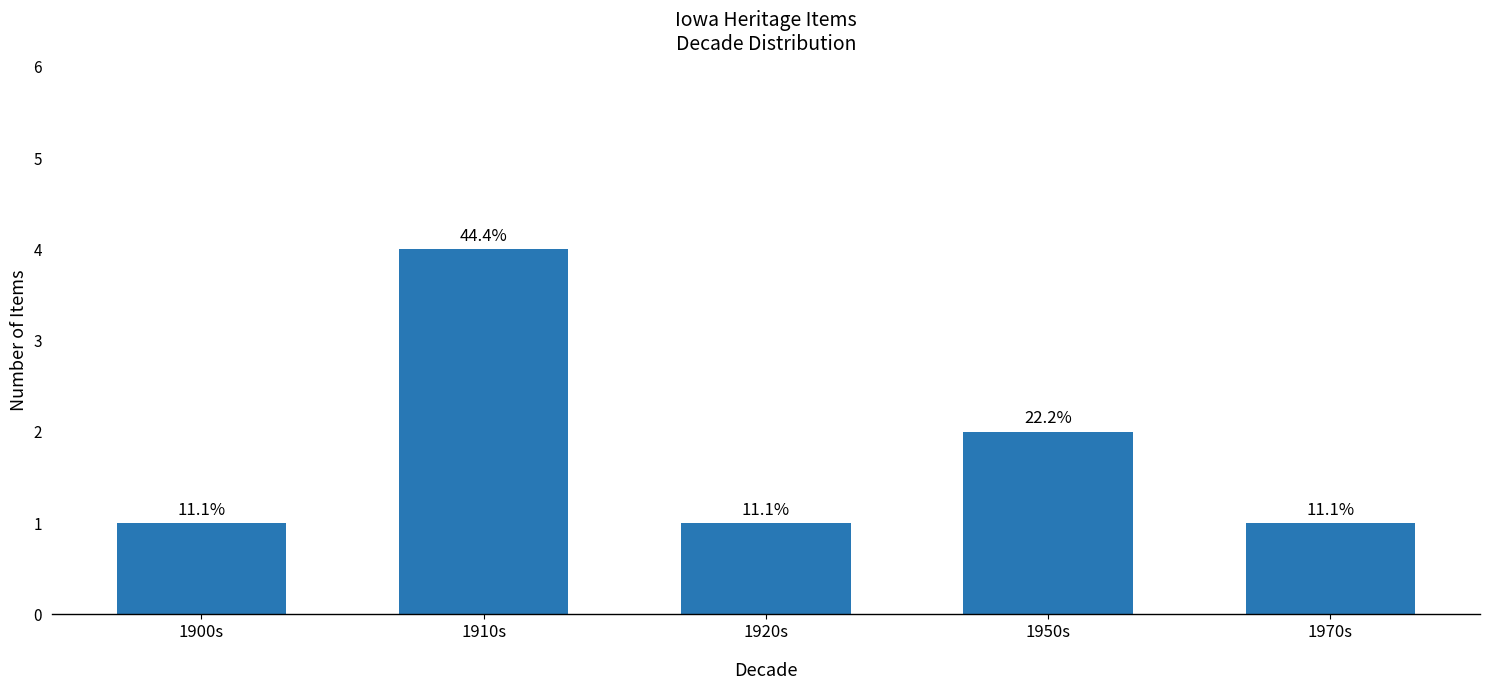

At which label is the value closest to 2?

1950s